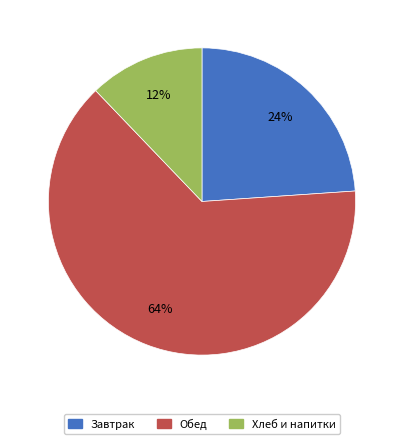

Is there a majority slice in this chart?

Yes